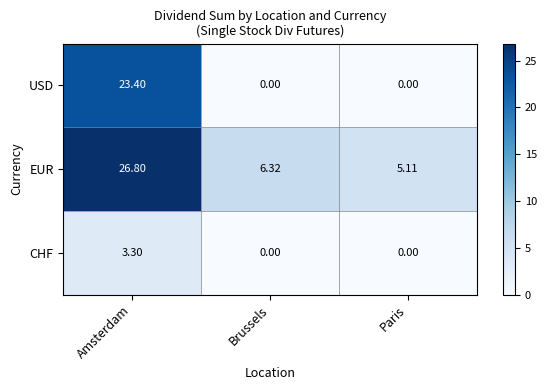

Rank the categories by EUR value from highest to lowest.

Amsterdam, Brussels, Paris